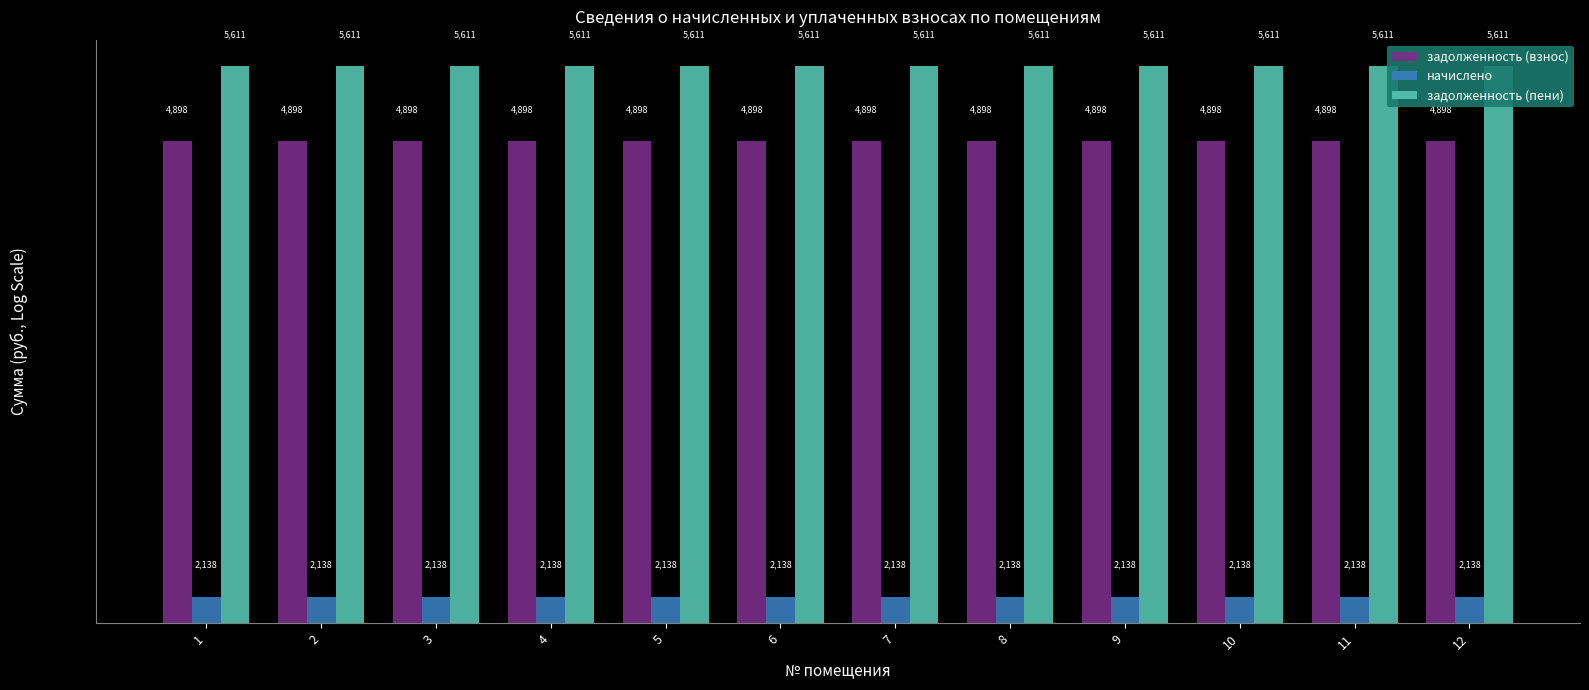

Rank the series by their average value, from highest to lowest.

задолженность (пени), задолженность (взнос), начислено